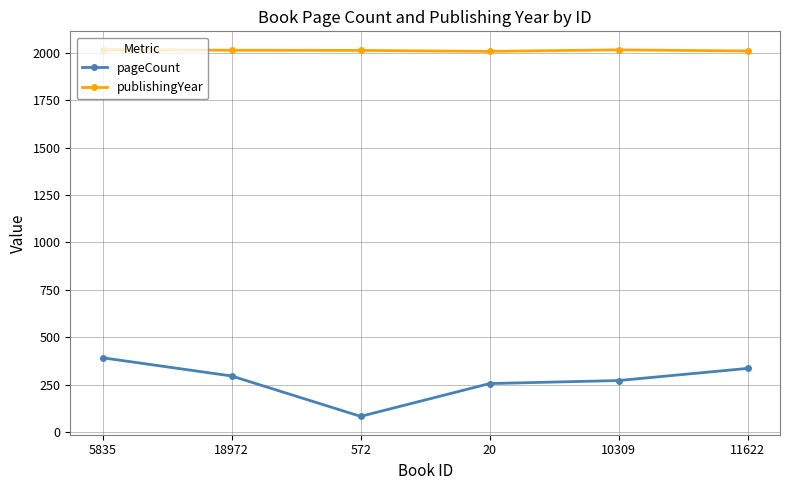

Rank the series at 5835 from highest to lowest value.

publishingYear, pageCount